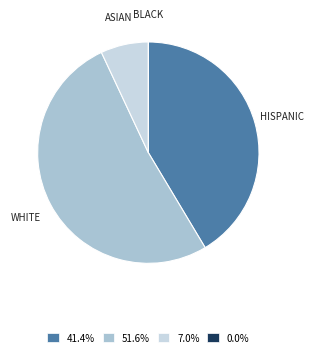

Is there a majority slice in this chart?

Yes